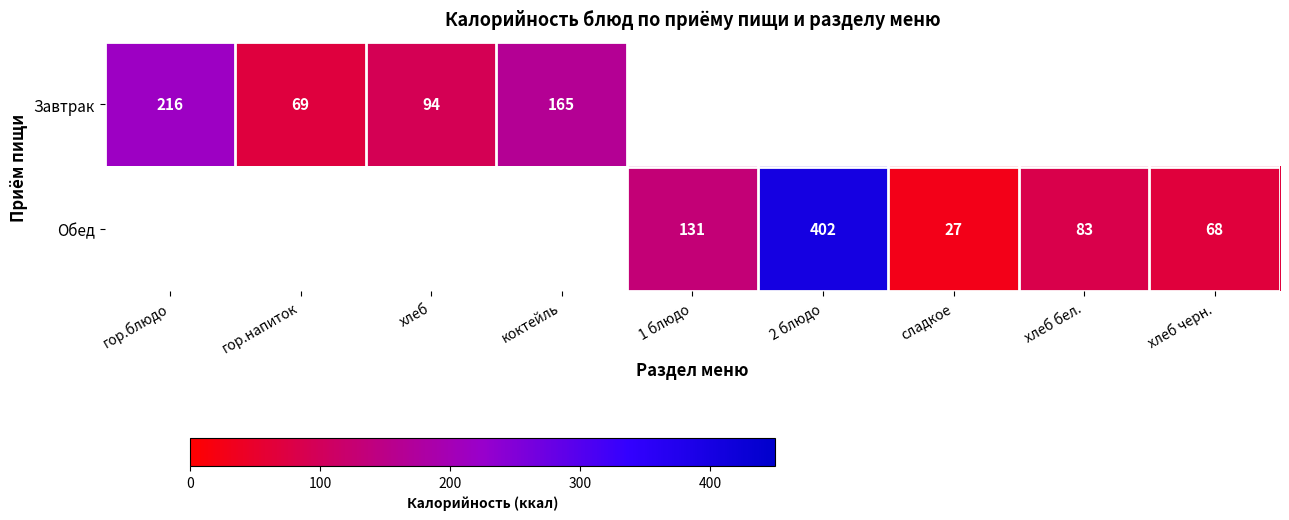

Is it true that Завтрак equals 69 at гор.напиток?

True